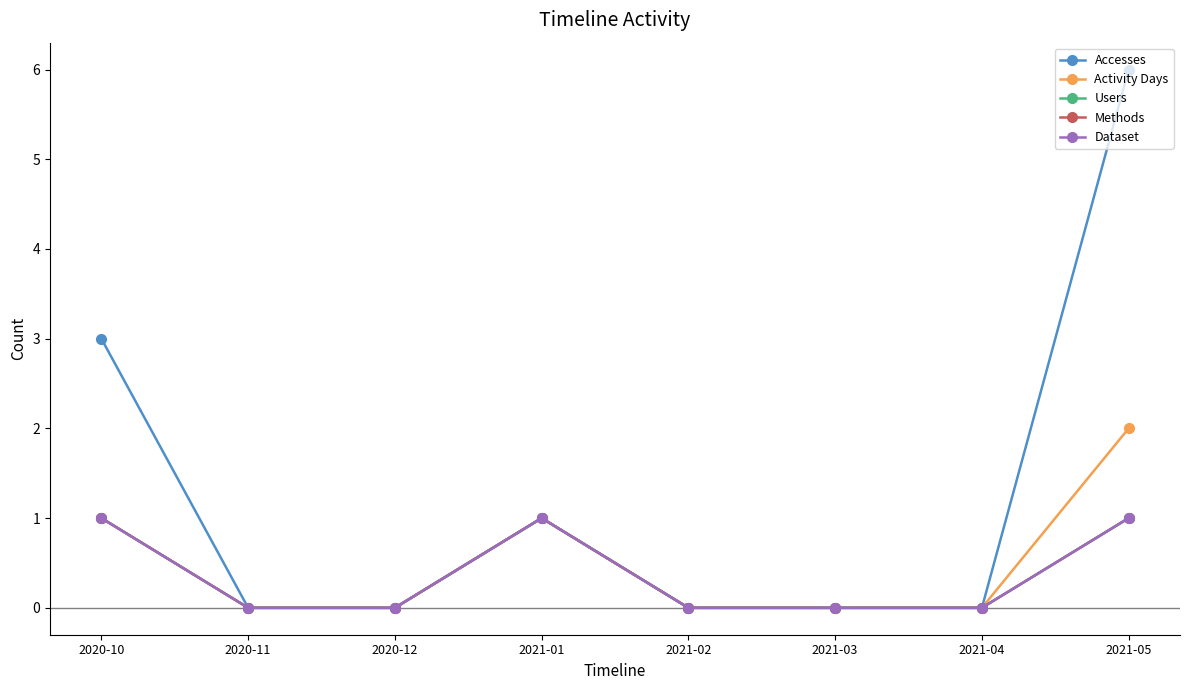

Reading left to right, extract all data points from this chart.

Accesses: 2020-10=3	2020-11=0	2020-12=0	2021-01=1	2021-02=0	2021-03=0	2021-04=0	2021-05=6
Activity Days: 2020-10=1	2020-11=0	2020-12=0	2021-01=1	2021-02=0	2021-03=0	2021-04=0	2021-05=2
Users: 2020-10=1	2020-11=0	2020-12=0	2021-01=1	2021-02=0	2021-03=0	2021-04=0	2021-05=1
Methods: 2020-10=1	2020-11=0	2020-12=0	2021-01=1	2021-02=0	2021-03=0	2021-04=0	2021-05=1
Dataset: 2020-10=1	2020-11=0	2020-12=0	2021-01=1	2021-02=0	2021-03=0	2021-04=0	2021-05=1